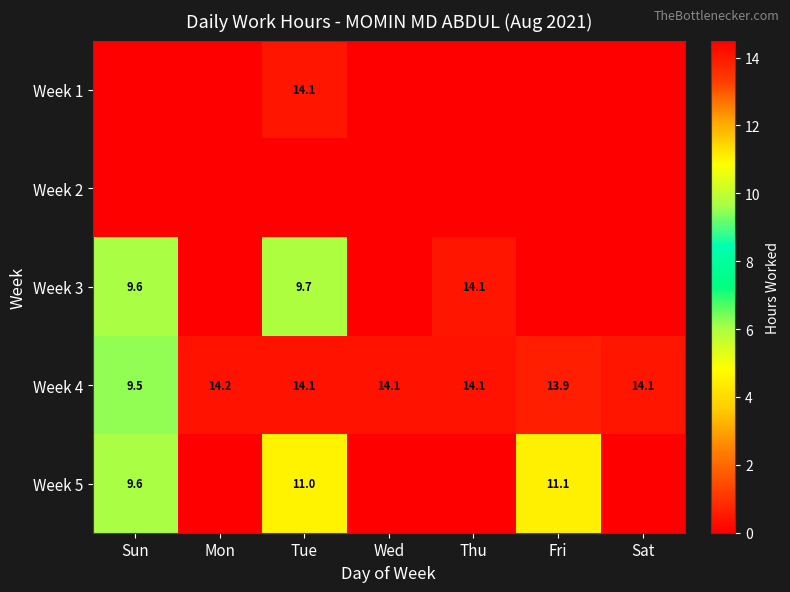

Is it true that Week 5 equals 2.6 at Tue?

False